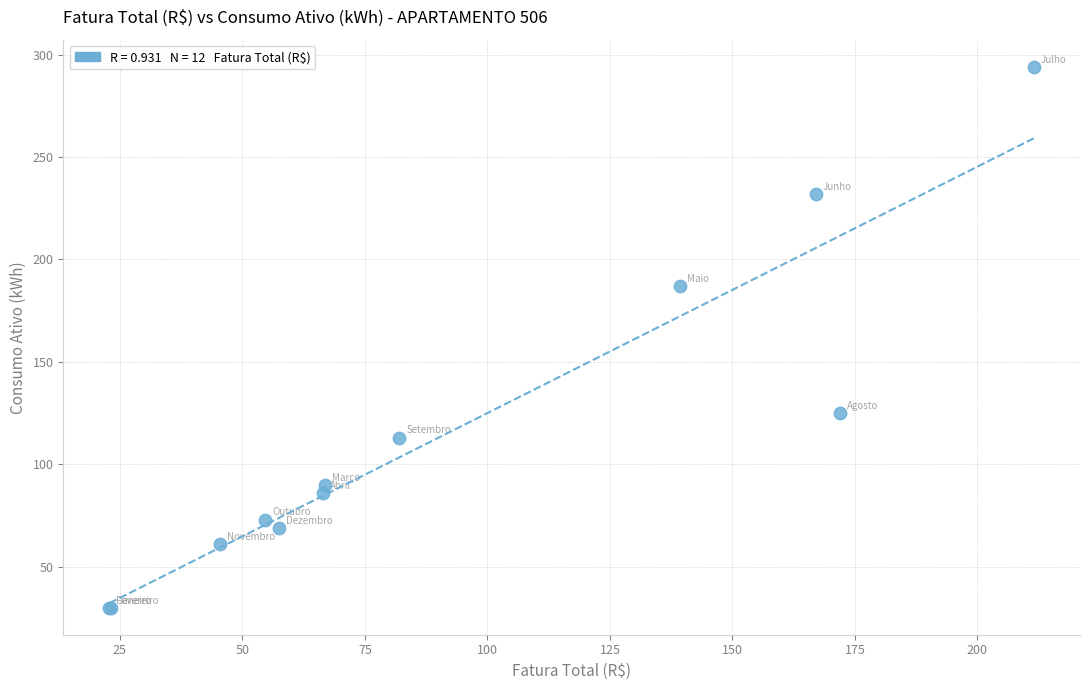

What Y value in the scatter plot is closest to 162?

187.0